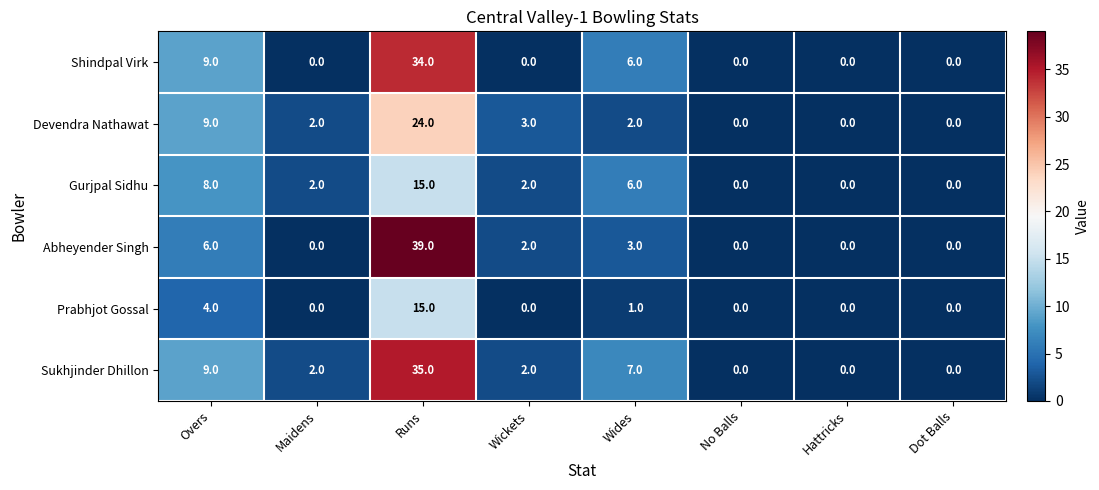

What is the average value of the Gurjpal Sidhu series?

4